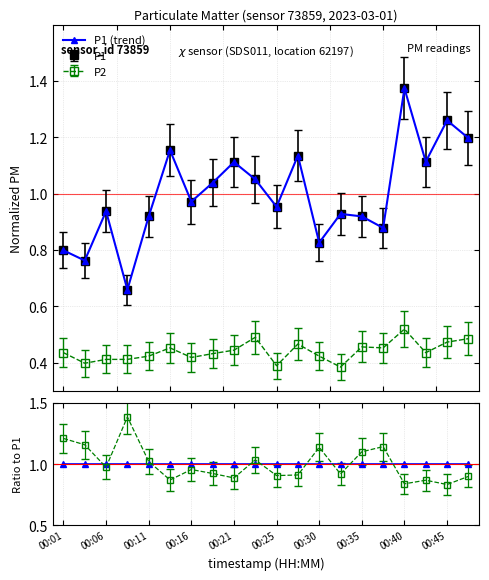

Does the chart display data point markers on the line(s)?

Yes